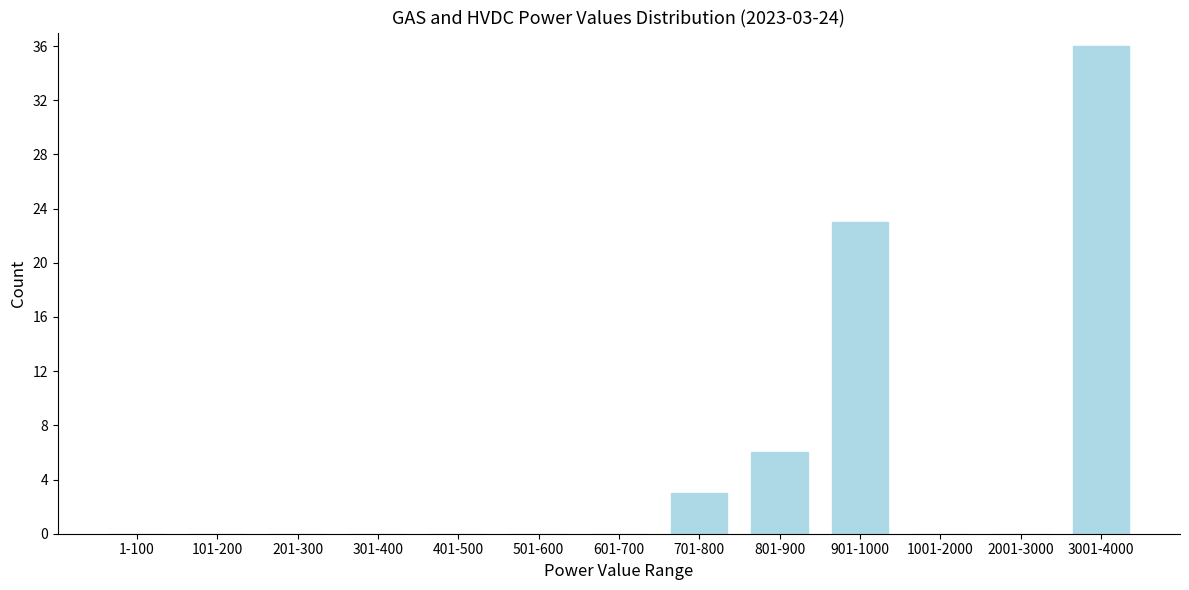

Reading left to right, list all the values displayed in this chart.

1-100=0	101-200=0	201-300=0	301-400=0	401-500=0	501-600=0	601-700=0	701-800=3	801-900=6	901-1000=23	1001-2000=0	2001-3000=0	3001-4000=36